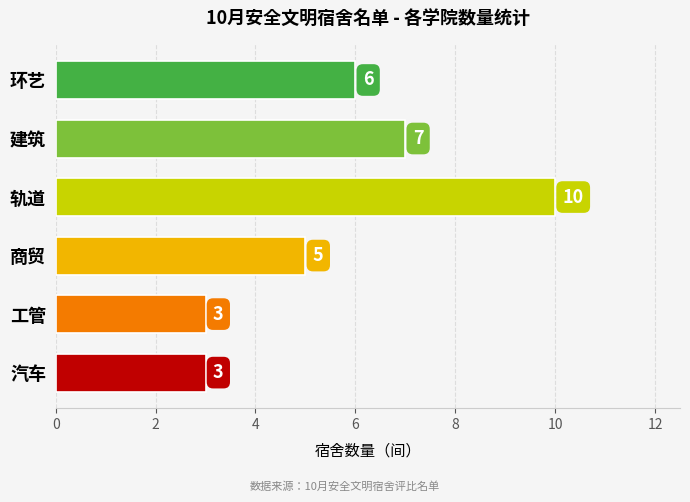

What is the value of the 2nd bar from the top?

7